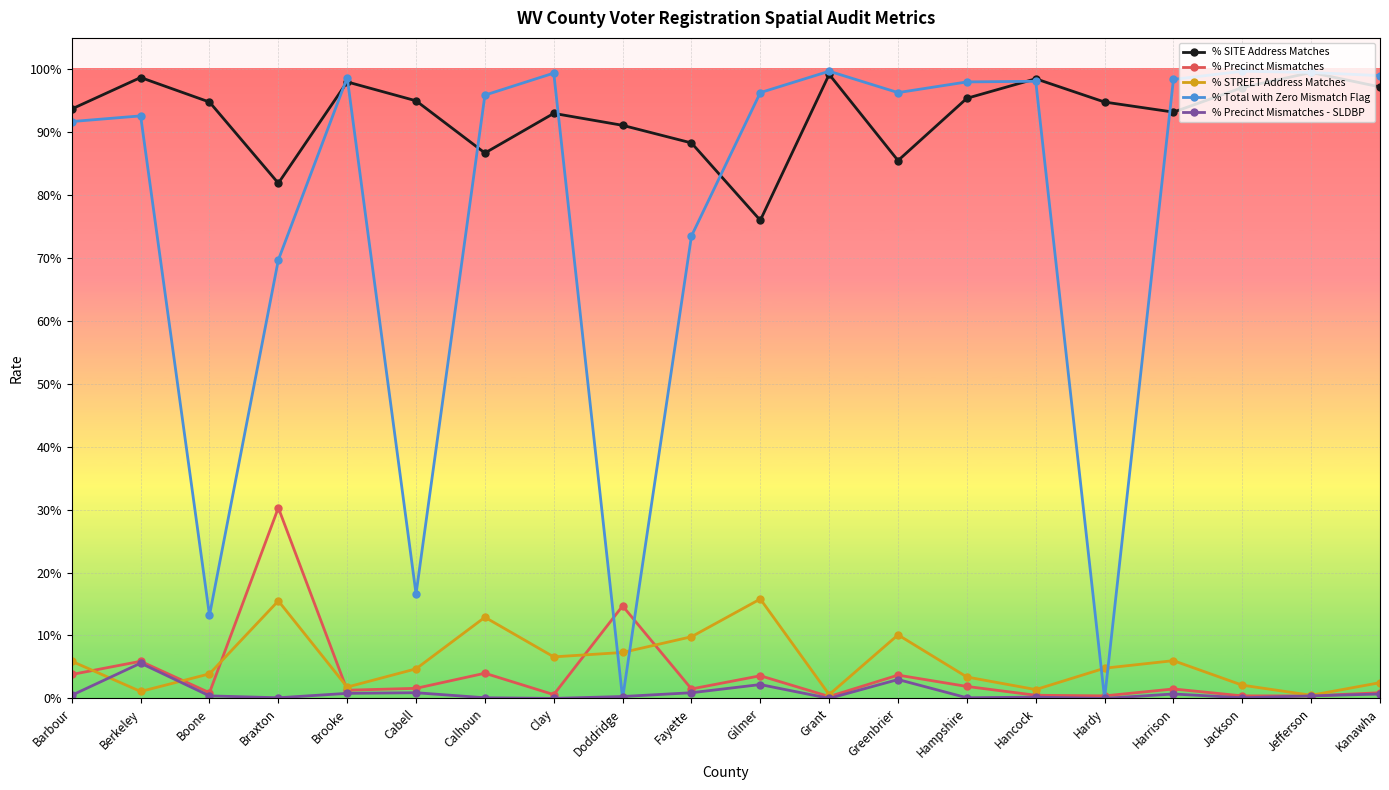

Reading left to right, transcribe all the data shown in this chart.

% SITE Address Matches: 0.9	1.0	0.9	0.8	1.0	0.9	0.9	0.9	0.9	0.9	0.8	1.0	0.9	1.0	1.0	0.9	0.9	1.0	1.0	1.0
% Precinct Mismatches: 0.0	0.1	0.0	0.3	0.0	0.0	0.0	0.0	0.1	0.0	0.0	0.0	0.0	0.0	0.0	0.0	0.0	0.0	0.0	0.0
% STREET Address Matches: 0.1	0.0	0.0	0.2	0.0	0.0	0.1	0.1	0.1	0.1	0.2	0.0	0.1	0.0	0.0	0.0	0.1	0.0	0.0	0.0
% Total with Zero Mismatch Flag: 0.9	0.9	0.1	0.7	1.0	0.2	1.0	1.0	0.0	0.7	1.0	1.0	1.0	1.0	1.0	0.0	1.0	1.0	1.0	1.0
% Precinct Mismatches - SLDBP: 0.0	0.1	0.0	0.0	0.0	0.0	0.0	0.0	0.0	0.0	0.0	0.0	0.0	0.0	0.0	0.0	0.0	0.0	0.0	0.0